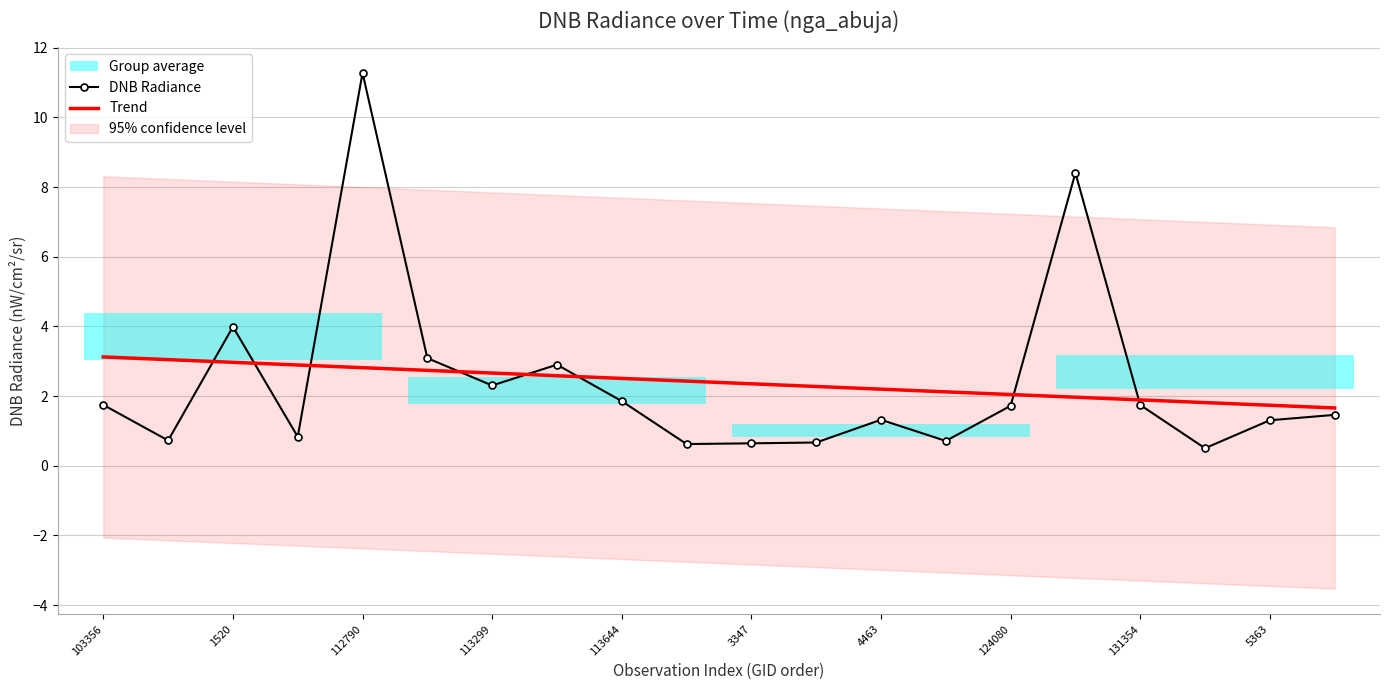

At how many categories does at least one series exceed 3?

6